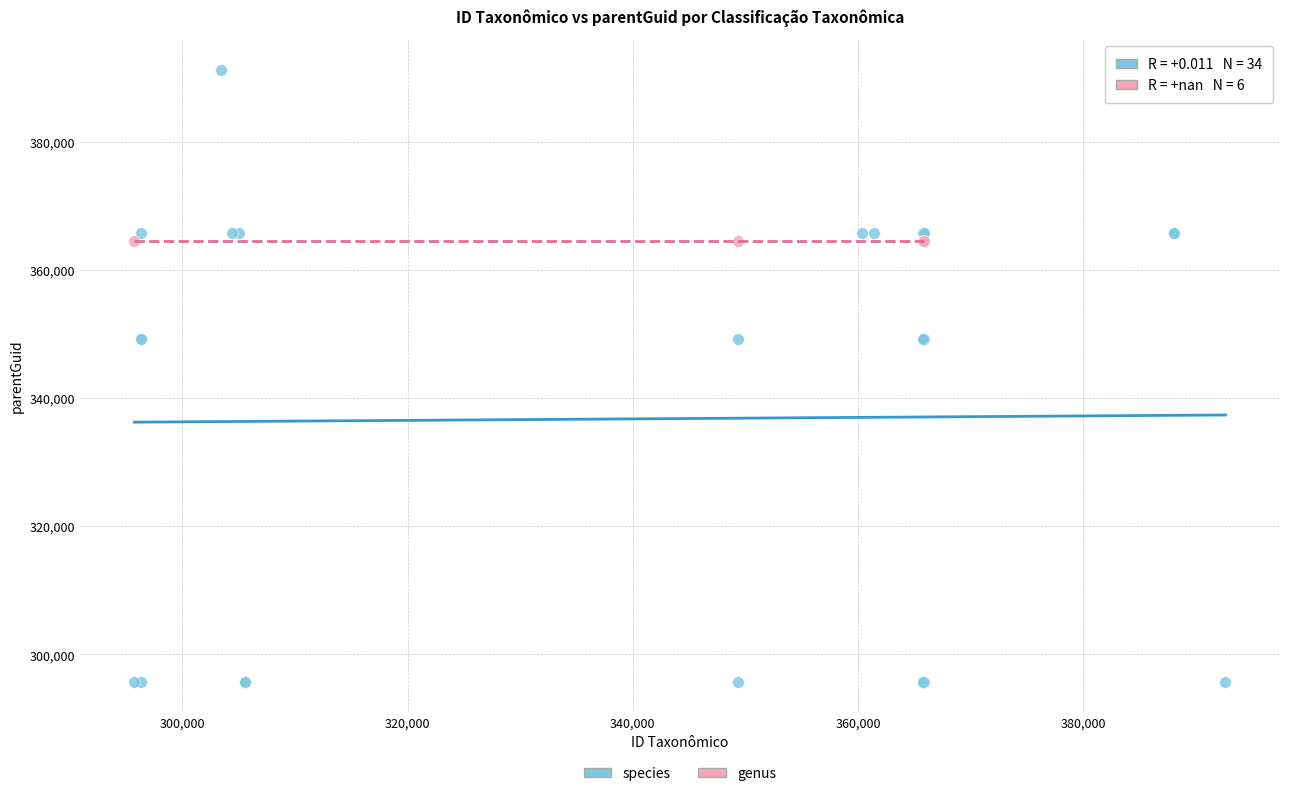

Which series reaches the minimum Y coordinate?

species